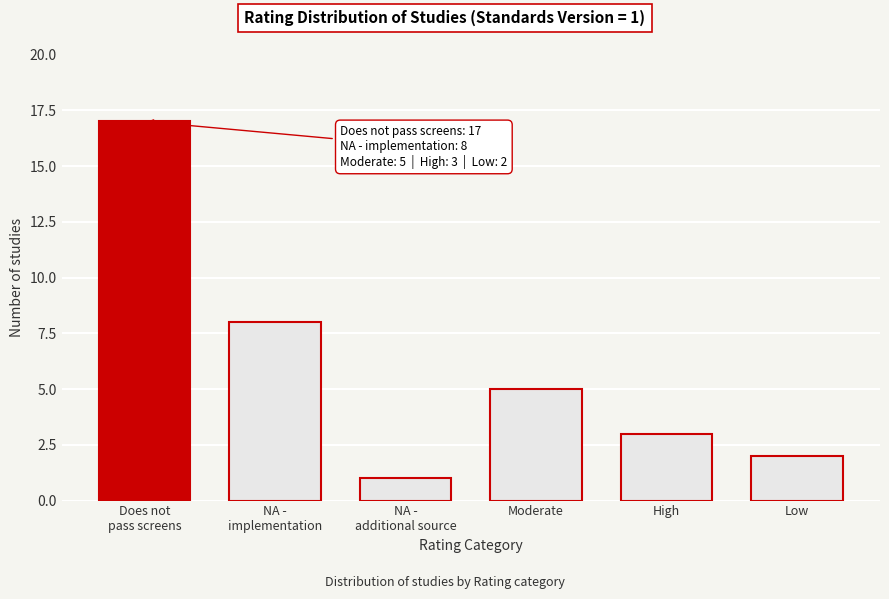

Reading right to left, list all the values displayed in this chart.

2	3	5	1	8	17